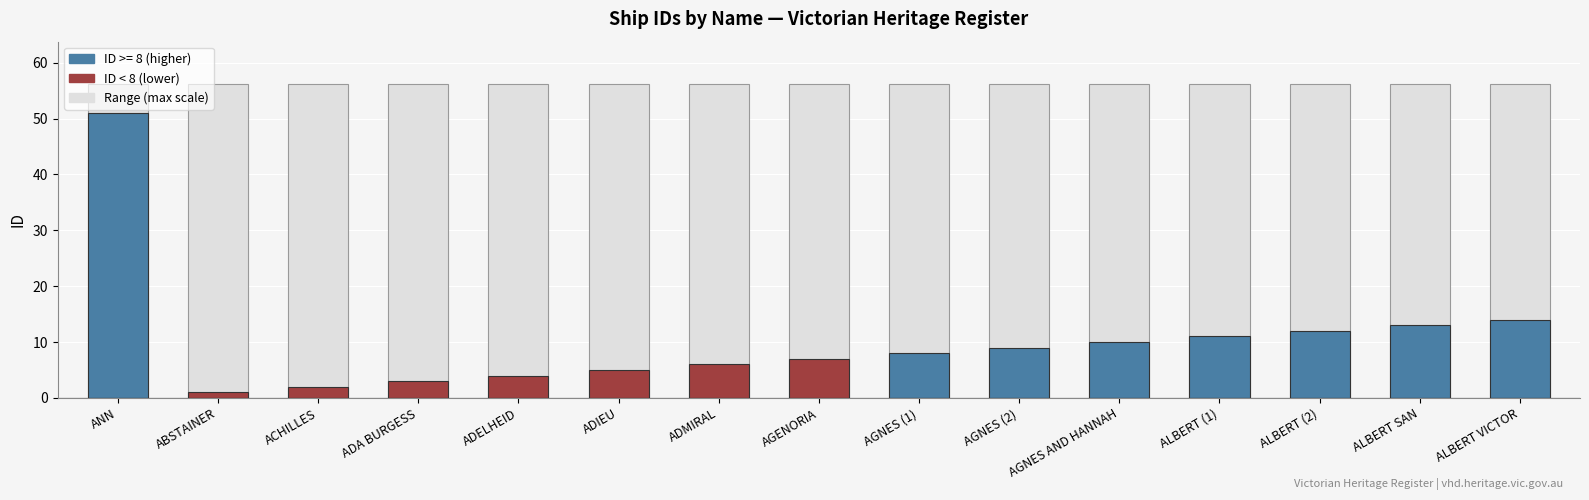

Which label corresponds to the largest value in the chart?

ANN